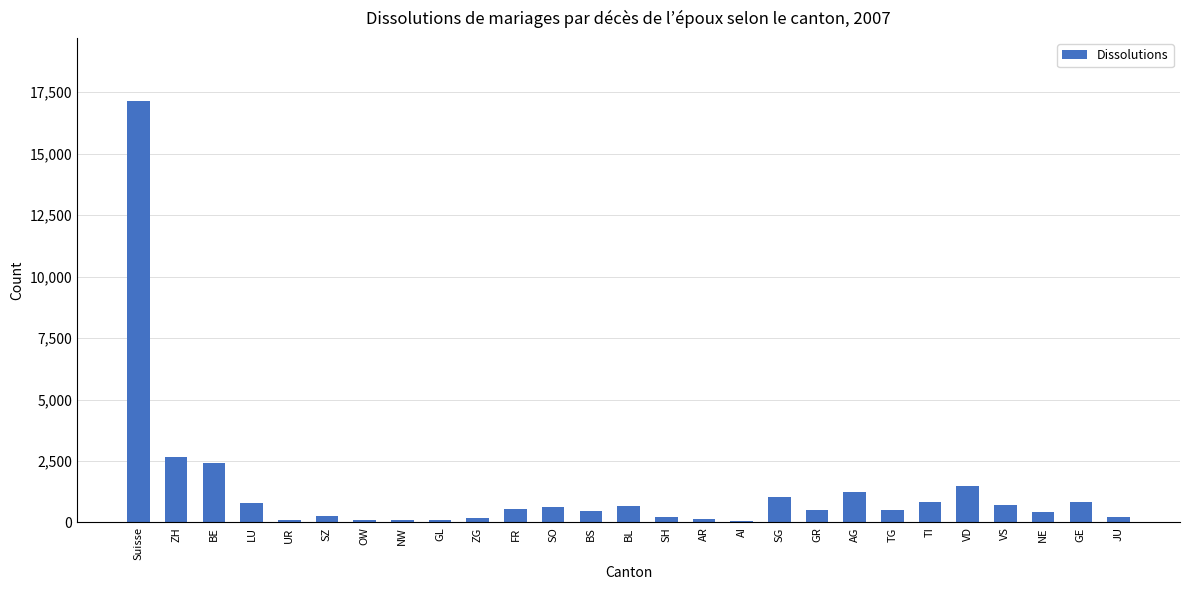

True or false: the data shows 1474 at VD.

True